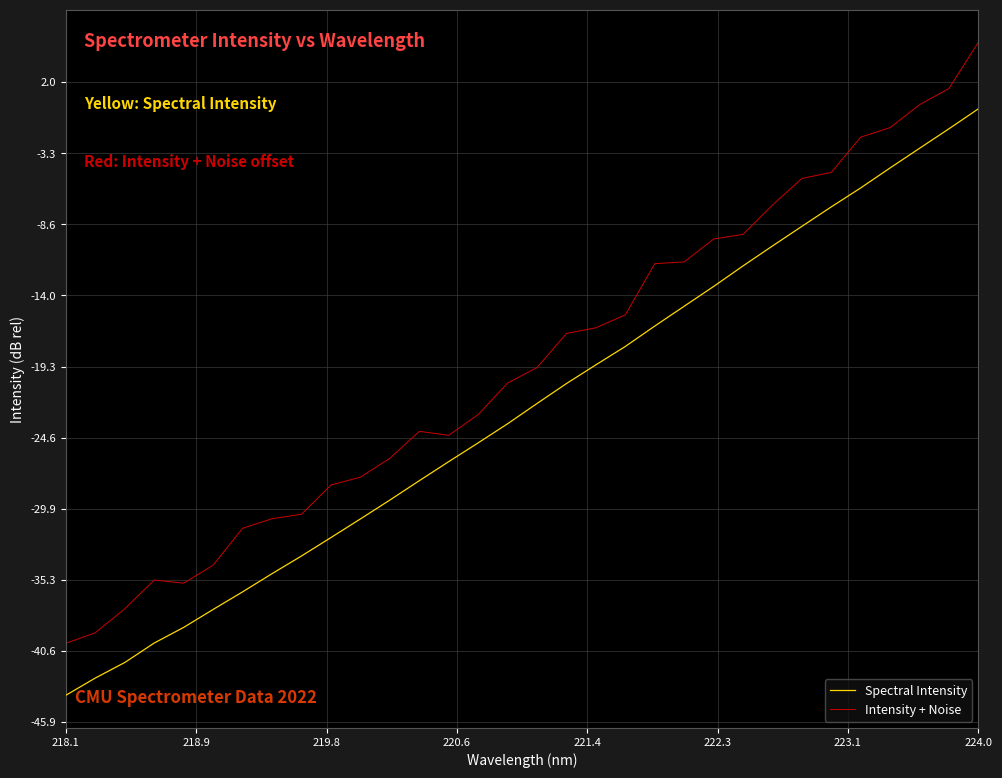

Rank the series by their average value, from highest to lowest.

Intensity + Noise, Spectral Intensity